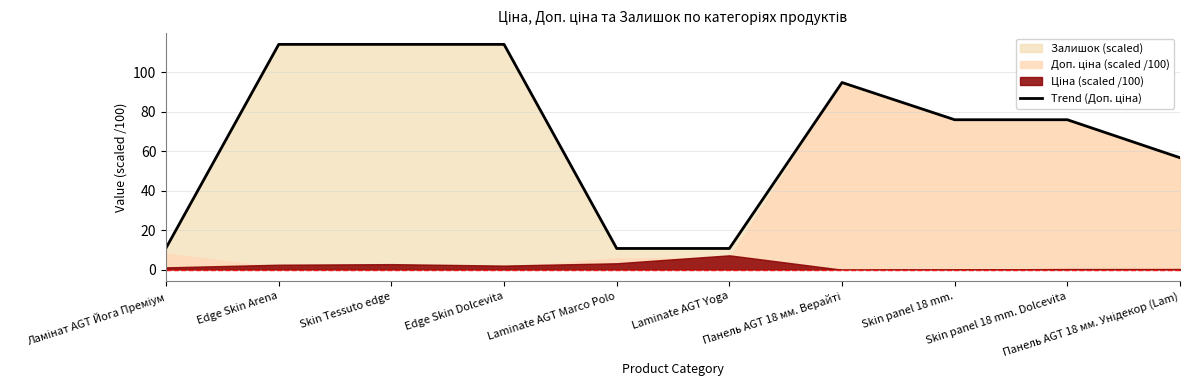

Where does the data first go above 75?

Edge Skin Arena